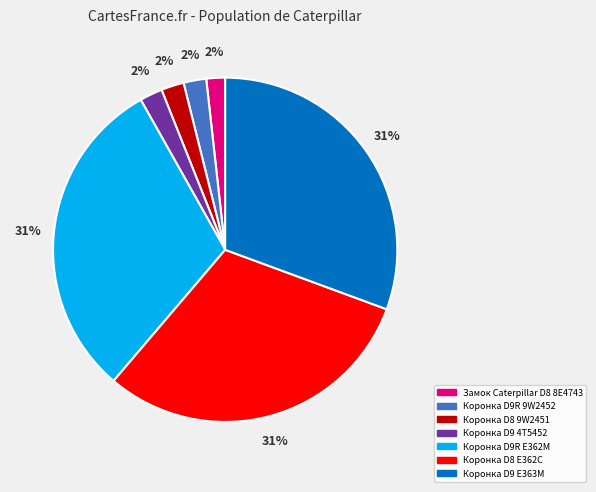

Is there a majority slice in this chart?

No